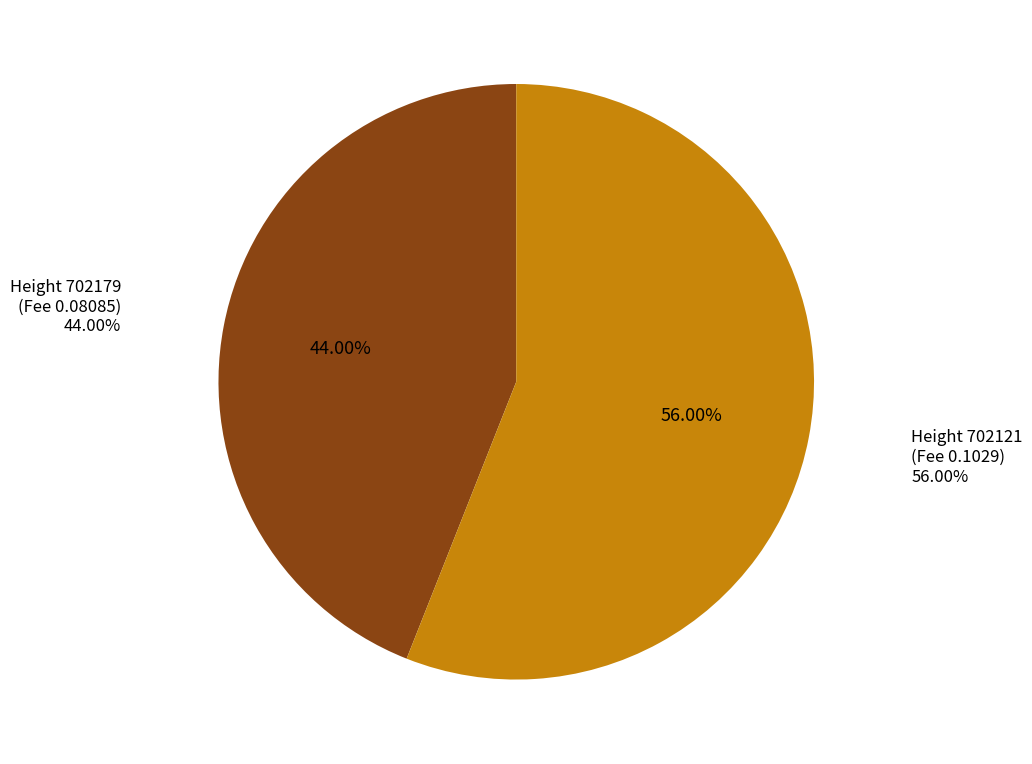

To the nearest percent, what is the combined percentage of 702179 and 702121?

100%